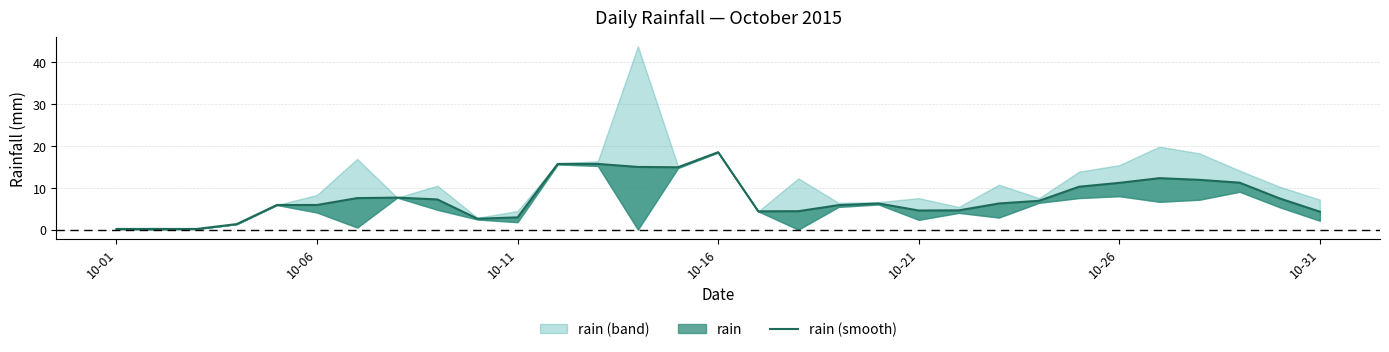

True or false: the data shows 18.5 at 10-16.

True